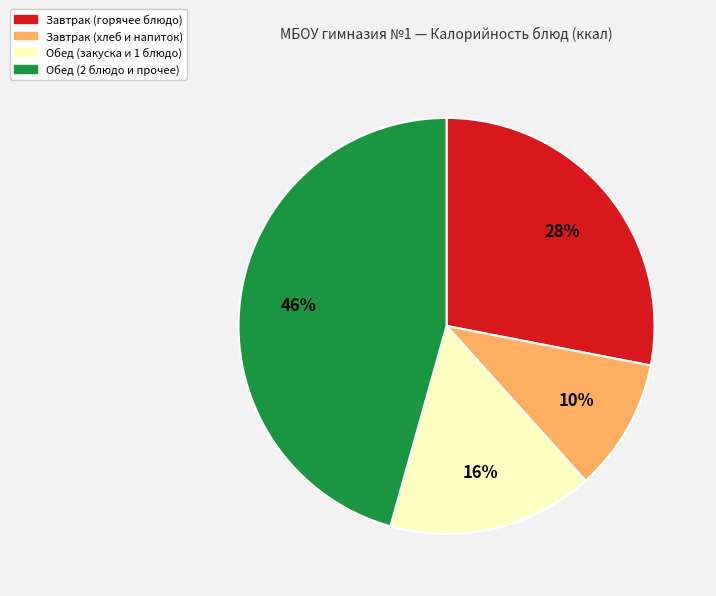

To the nearest percent, what is the combined percentage of Завтрак (горячее блюдо) and Обед (2 блюдо и прочее)?

74%